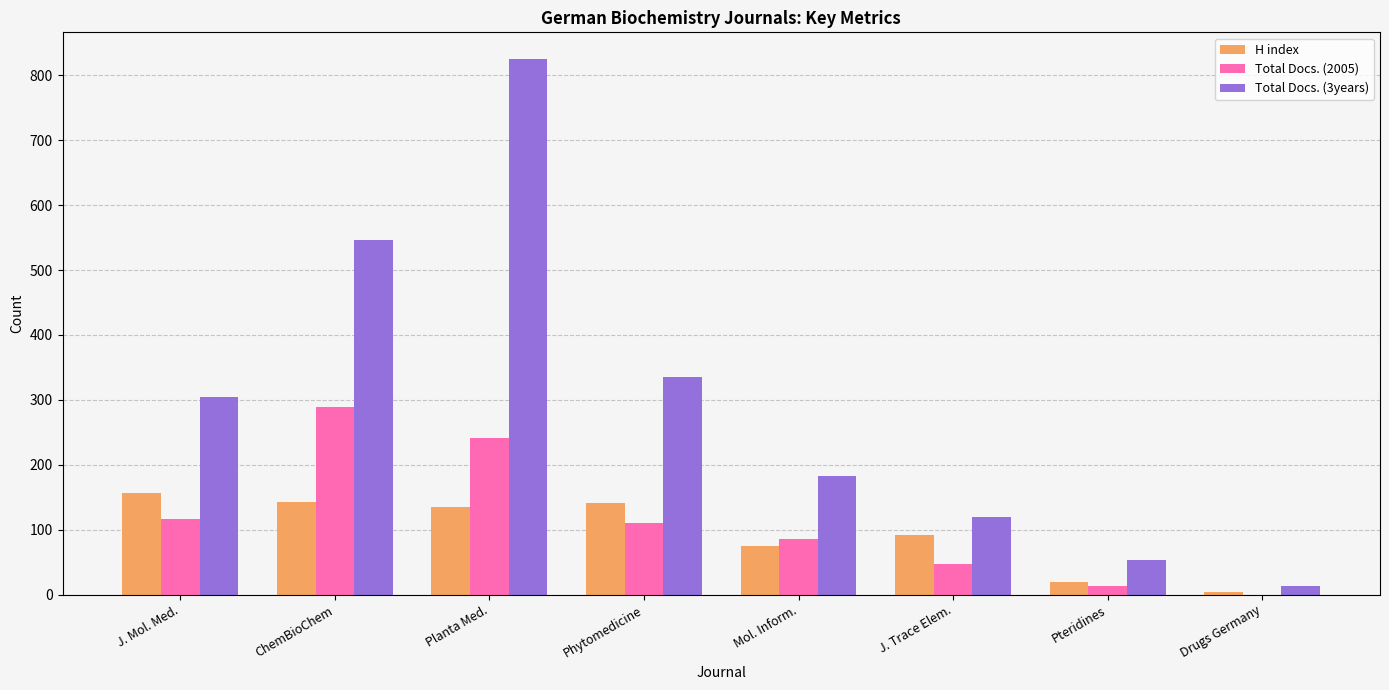

Which series changed the most between J. Trace Elem. and Pteridines?

H index